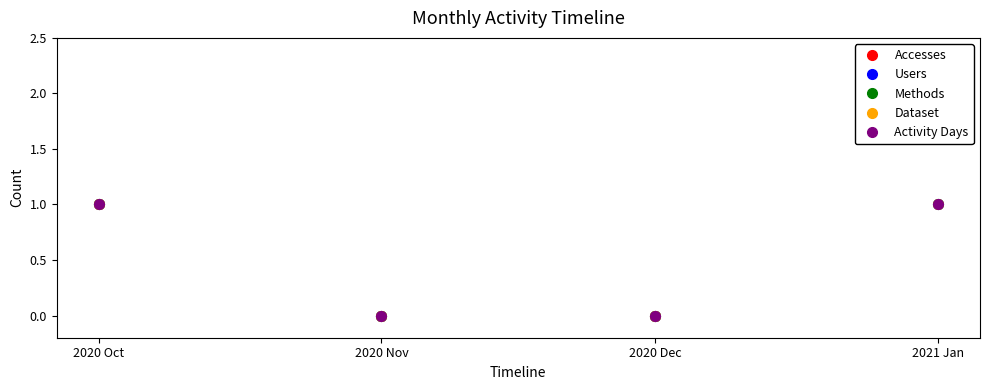

What is the difference between the maximum and minimum values in the Activity Days series?

1